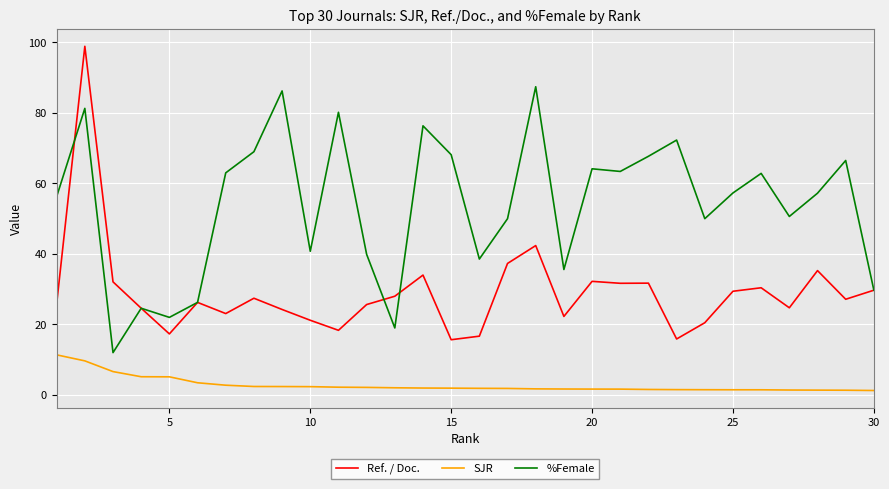

True or false: %Female and SJR cross at least once.

False